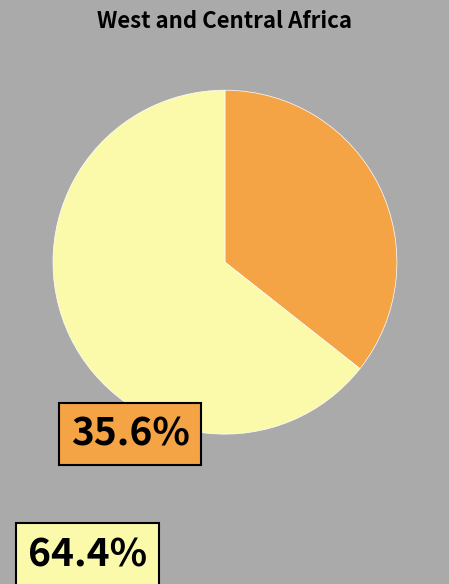

Does any single category account for the majority?

Yes